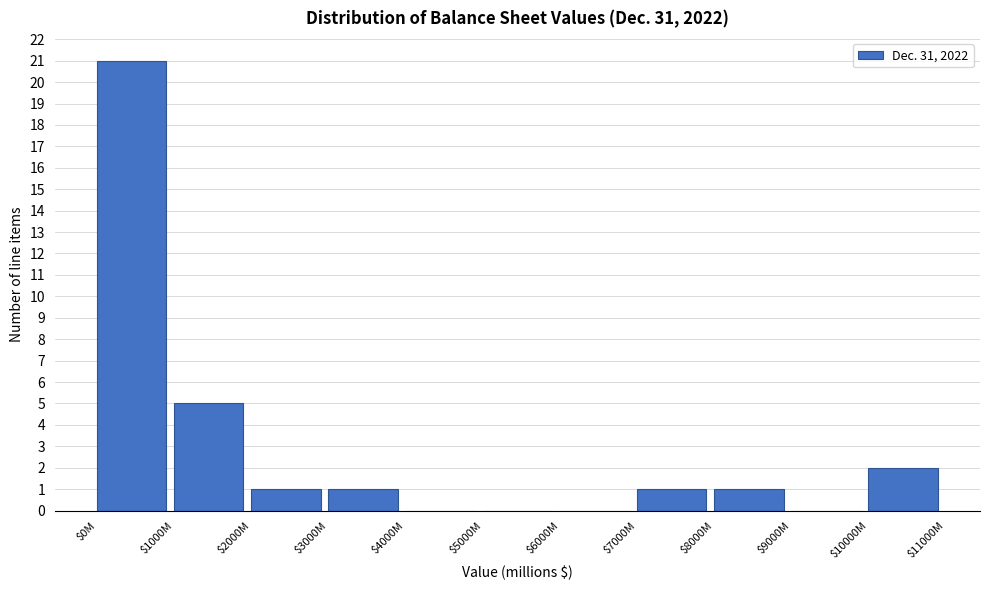

At which category does the chart reach its peak across all series?

$0M